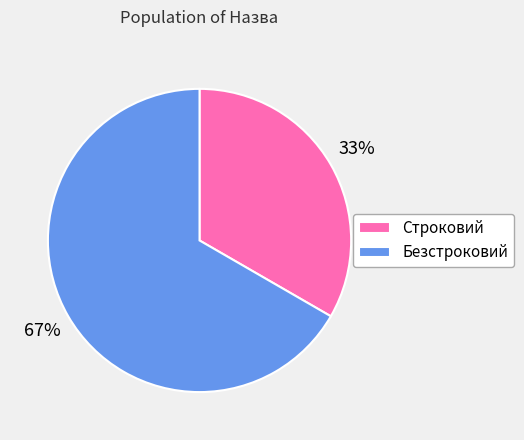

The Безстроковий slice represents 67% of the pie. True or false?

True